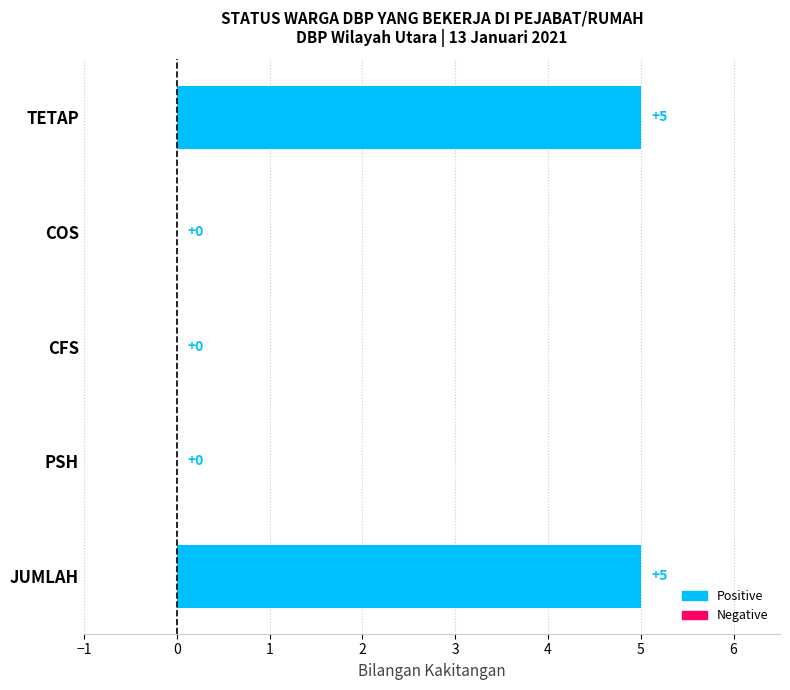

Are the bars horizontal?

Yes